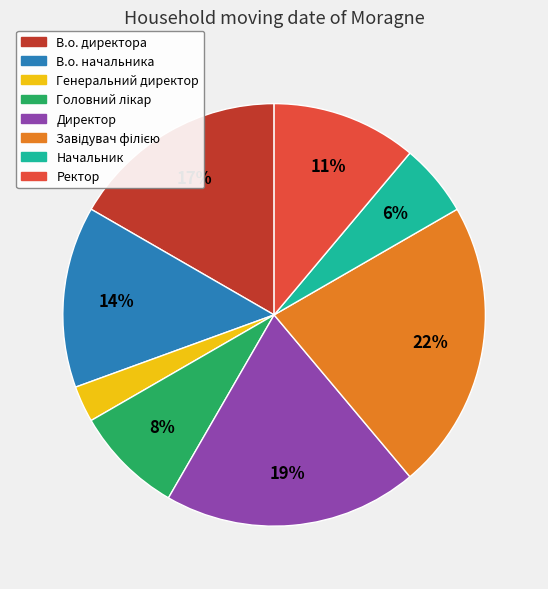

To the nearest percent, what portion does Начальник represent?

6%